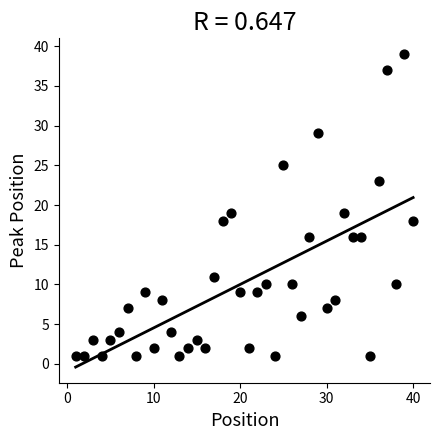

What is the range of X values (max minus min)?

39